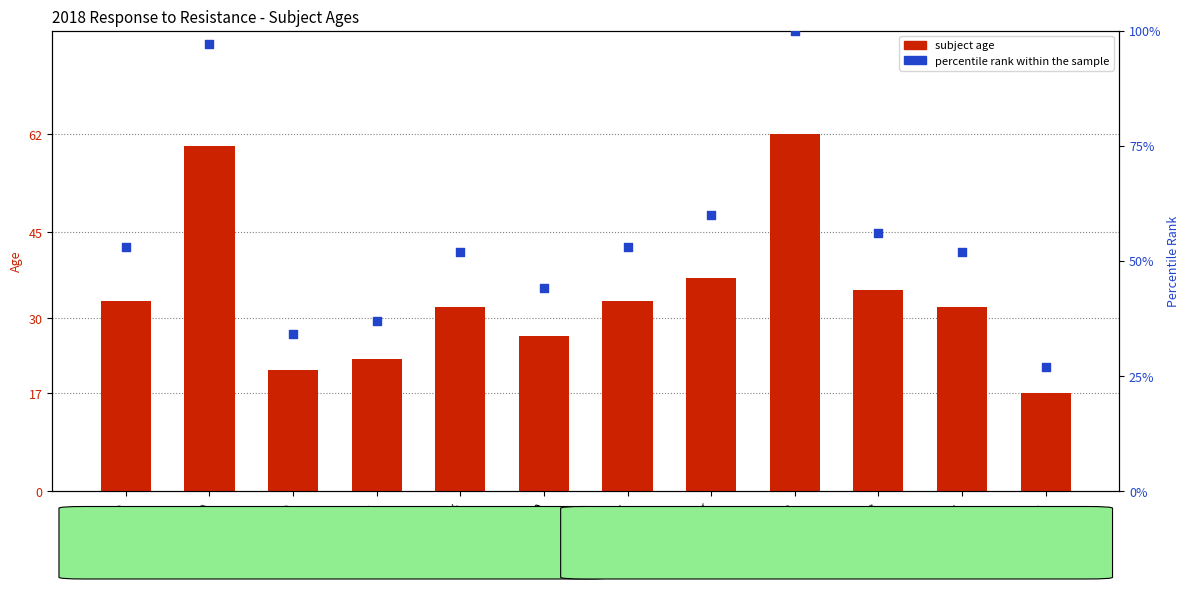

Is the value of percentile rank within the sample at Shouse greater than the value of subject age at McClanahan?

Yes